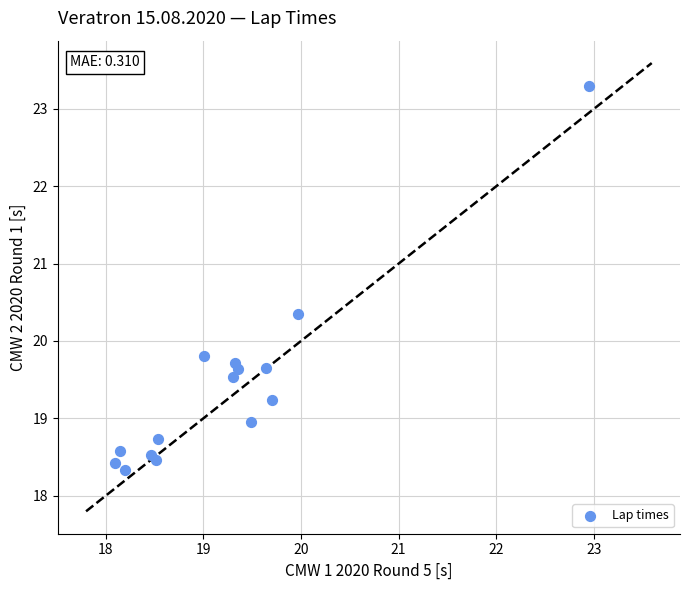

What Y value in the scatter plot is closest to 20?

19.8